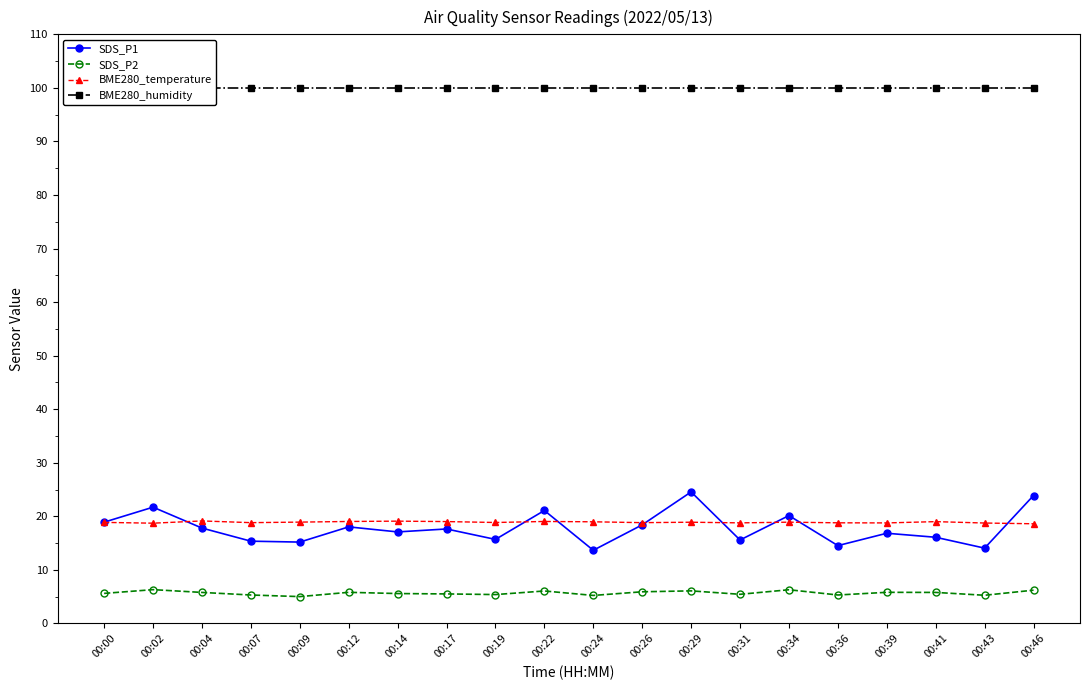

What is the approximate value of SDS_P1 at 00:19?

15.7